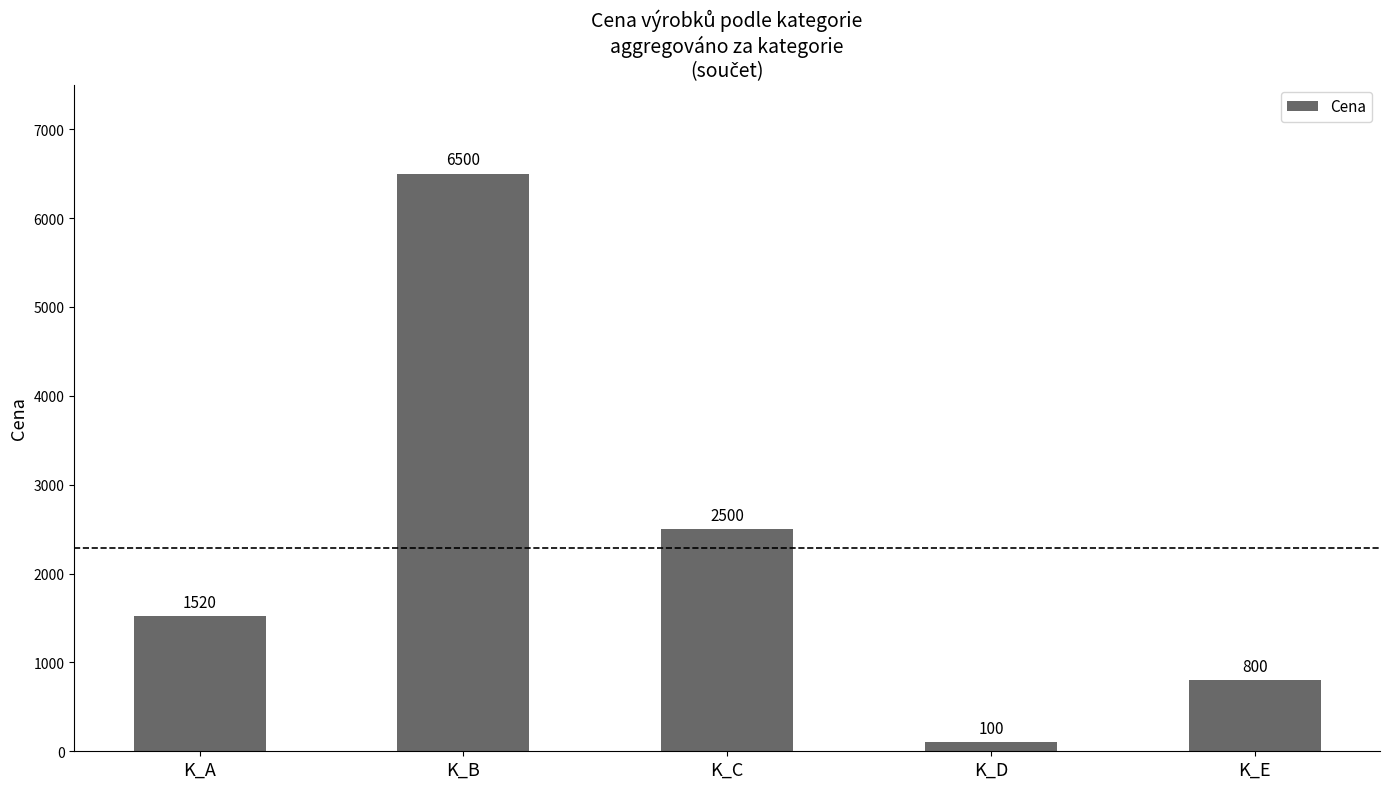

Reading right to left, transcribe all the data shown in this chart.

800	100	2500	6500	1520